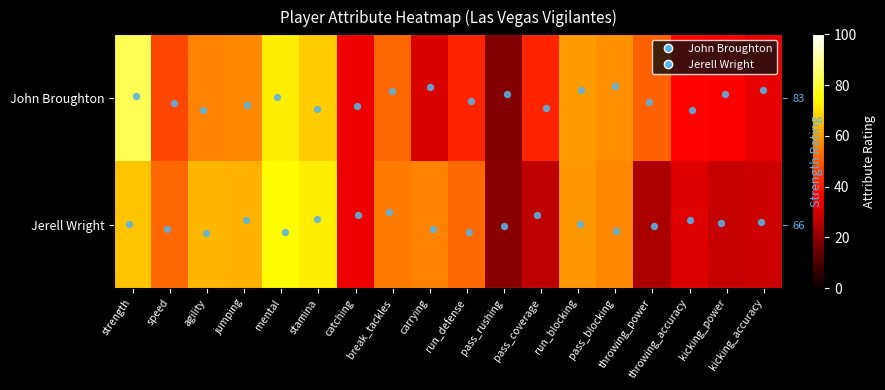

Is it true that Jerell Wright equals 125 at stamina?

False